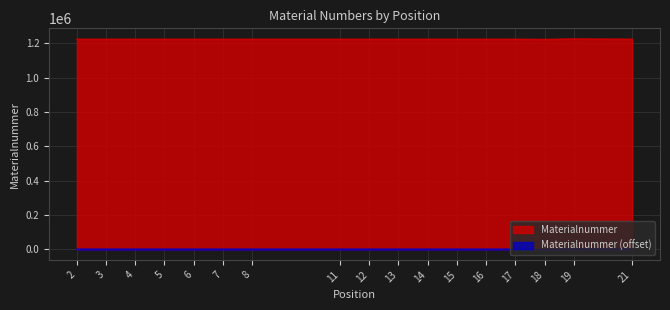

List the labels in order of value, smallest first.

18, 2, 3, 4, 5, 6, 7, 8, 11, 12, 13, 14, 15, 16, 17, 21, 19